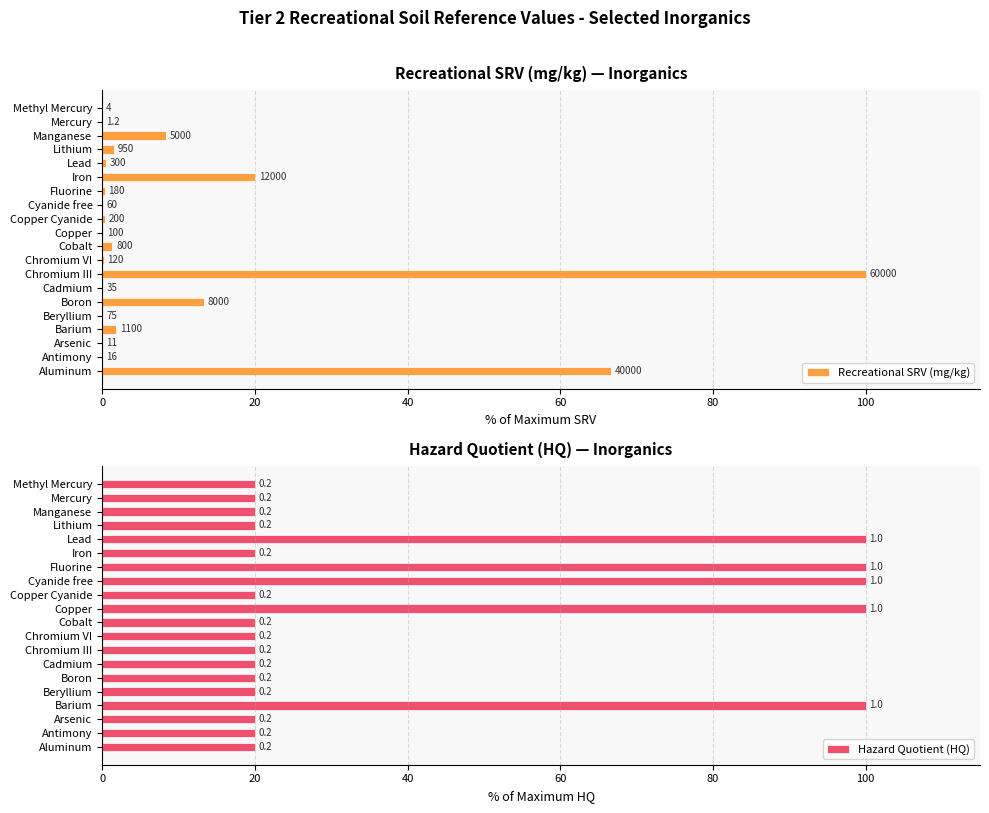

What is the value of the Recreational SRV (mg/kg) bar at the 12th from the left?

0.3